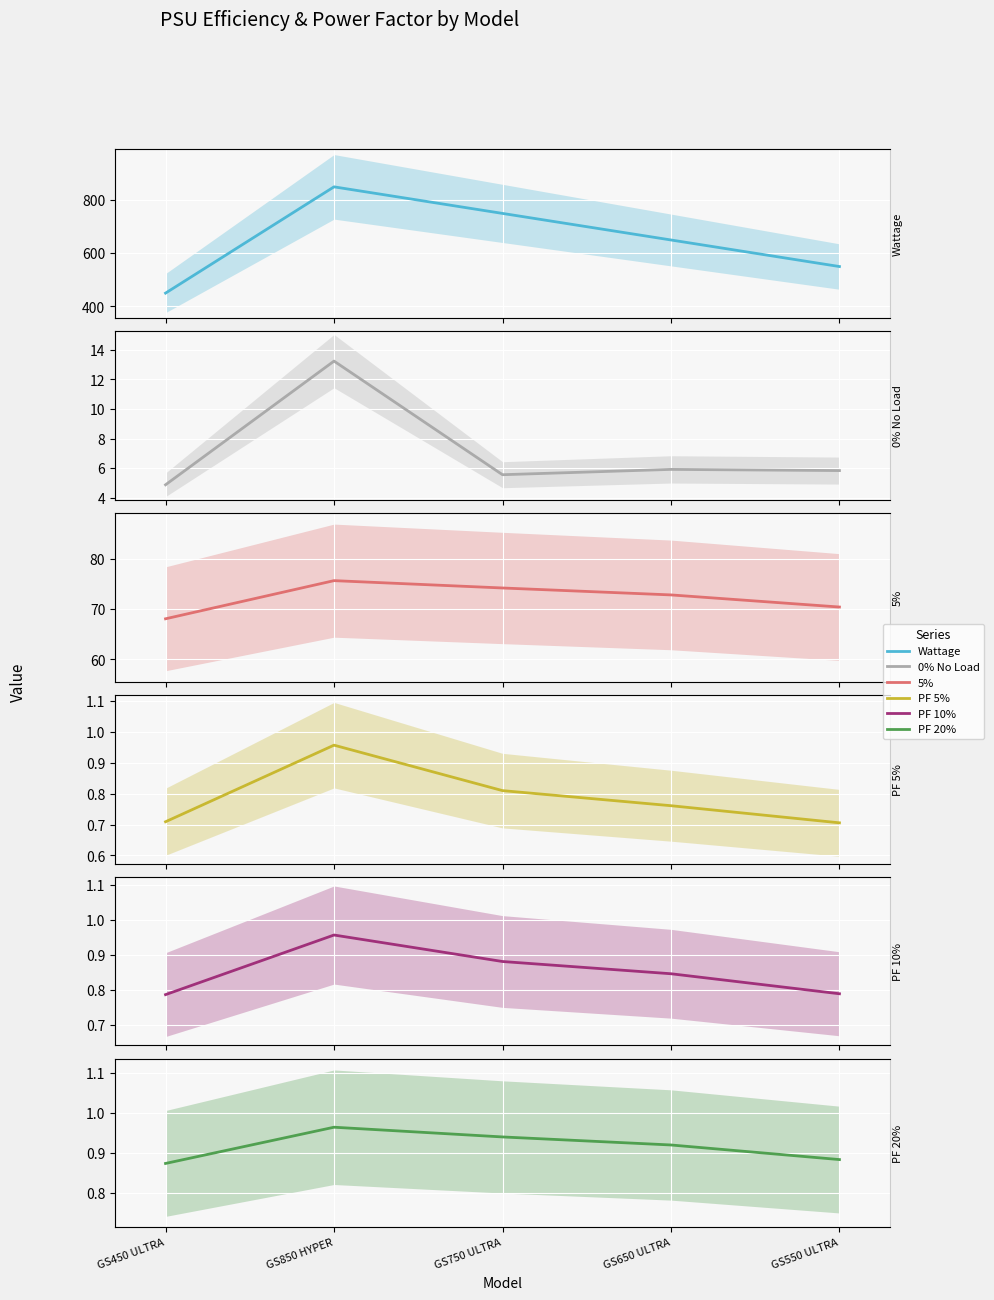

Reading left to right, what are all the values shown in this chart?

Wattage: GS450 ULTRA=450.0	GS850 HYPER=850.0	GS750 ULTRA=750.0	GS650 ULTRA=650.0	GS550 ULTRA=550.0
0% No Load: GS450 ULTRA=4.9	GS850 HYPER=13.2	GS750 ULTRA=5.6	GS650 ULTRA=5.9	GS550 ULTRA=5.8
5%: GS450 ULTRA=68.1	GS850 HYPER=75.7	GS750 ULTRA=74.2	GS650 ULTRA=72.8	GS550 ULTRA=70.4
PF 5%: GS450 ULTRA=0.7	GS850 HYPER=1.0	GS750 ULTRA=0.8	GS650 ULTRA=0.8	GS550 ULTRA=0.7
PF 10%: GS450 ULTRA=0.8	GS850 HYPER=1.0	GS750 ULTRA=0.9	GS650 ULTRA=0.8	GS550 ULTRA=0.8
PF 20%: GS450 ULTRA=0.9	GS850 HYPER=1.0	GS750 ULTRA=0.9	GS650 ULTRA=0.9	GS550 ULTRA=0.9